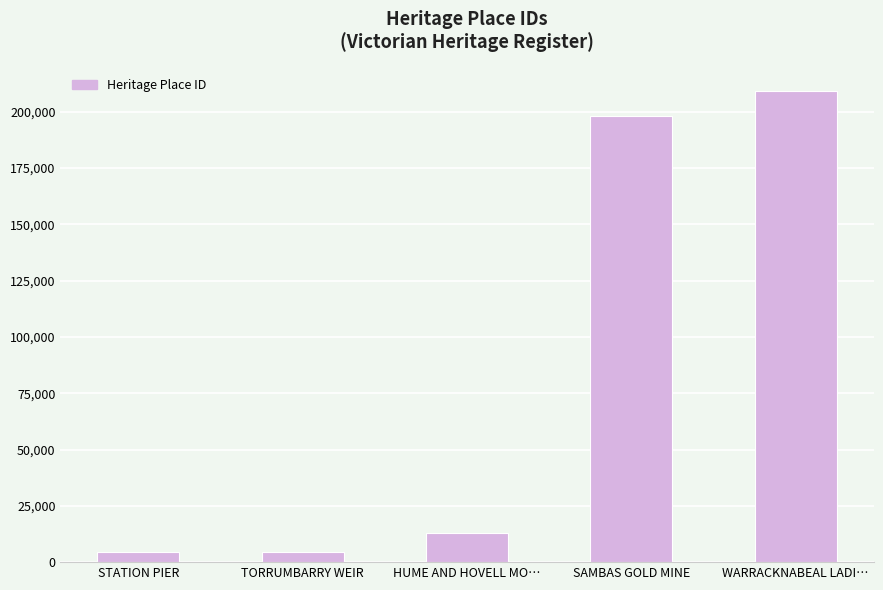

Read the value at TORRUMBARRY WEIR.

4624